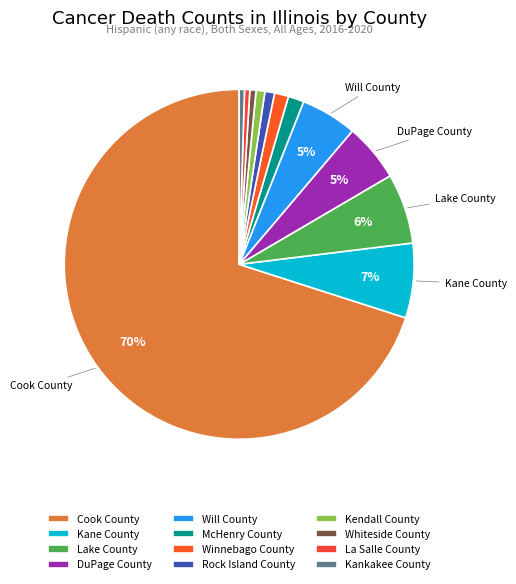

True or false: La Salle County accounts for 0% of the total.

True